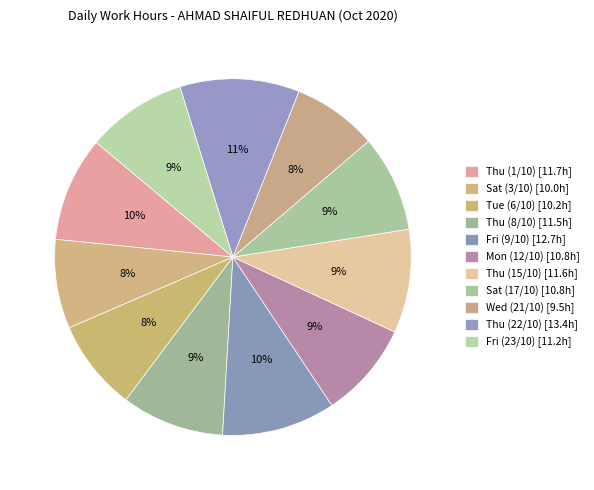

Which category has the smallest portion of the pie?

Wed (21/10)